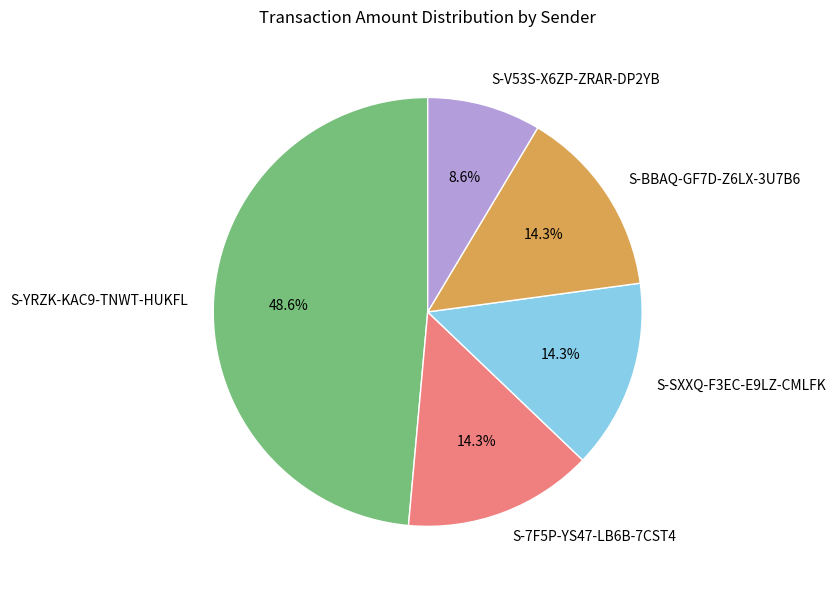

Is it true that S-7F5P-YS47-LB6B-7CST4 is 4% of the pie?

False